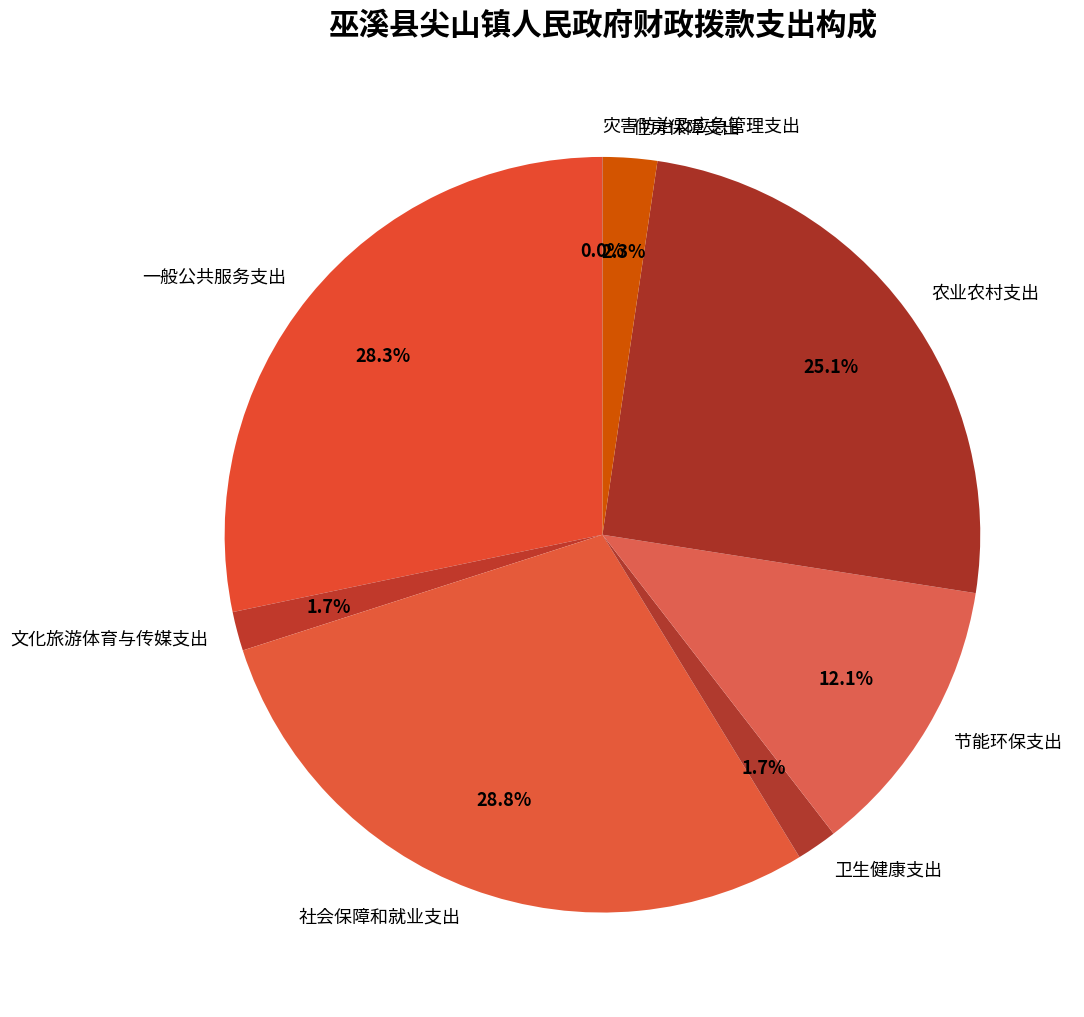

To the nearest percent, what is the difference between the largest and smallest slice percentages?

29%